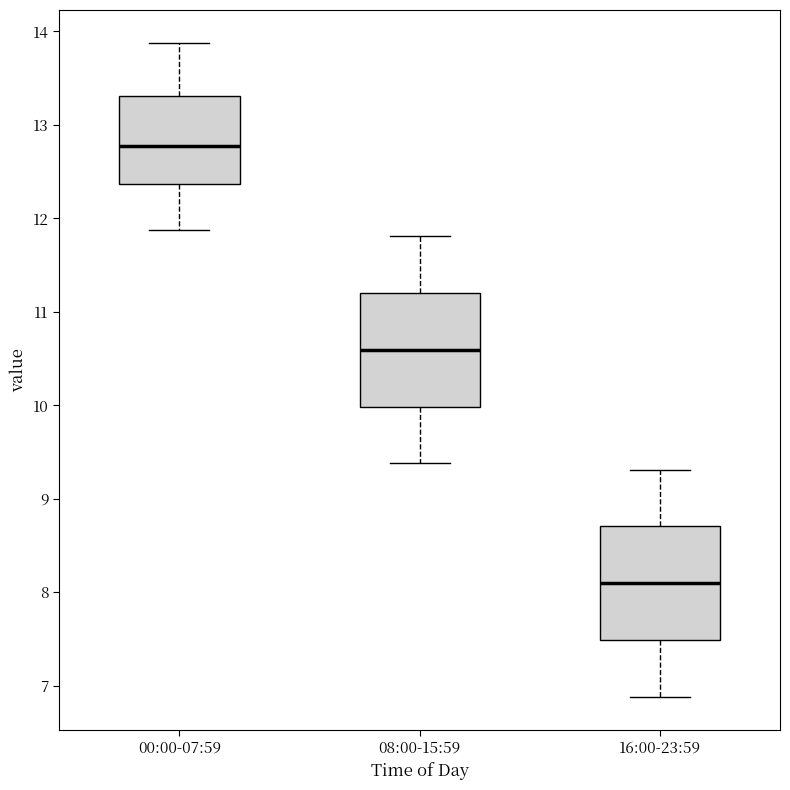

Reading left to right, transcribe this box plot: for each box, give where its median line is, the range the box spans, and where its two whiskers end, as read against the y-axis. The values are not printed on the chart, so give them approximately, as read against the axis.

00:00-07:59: median 12.8, box 12.4 to 13.3, whiskers 11.9 to 13.9
08:00-15:59: median 10.6, box 10.0 to 11.2, whiskers 9.4 to 11.8
16:00-23:59: median 8.1, box 7.5 to 8.7, whiskers 6.9 to 9.3